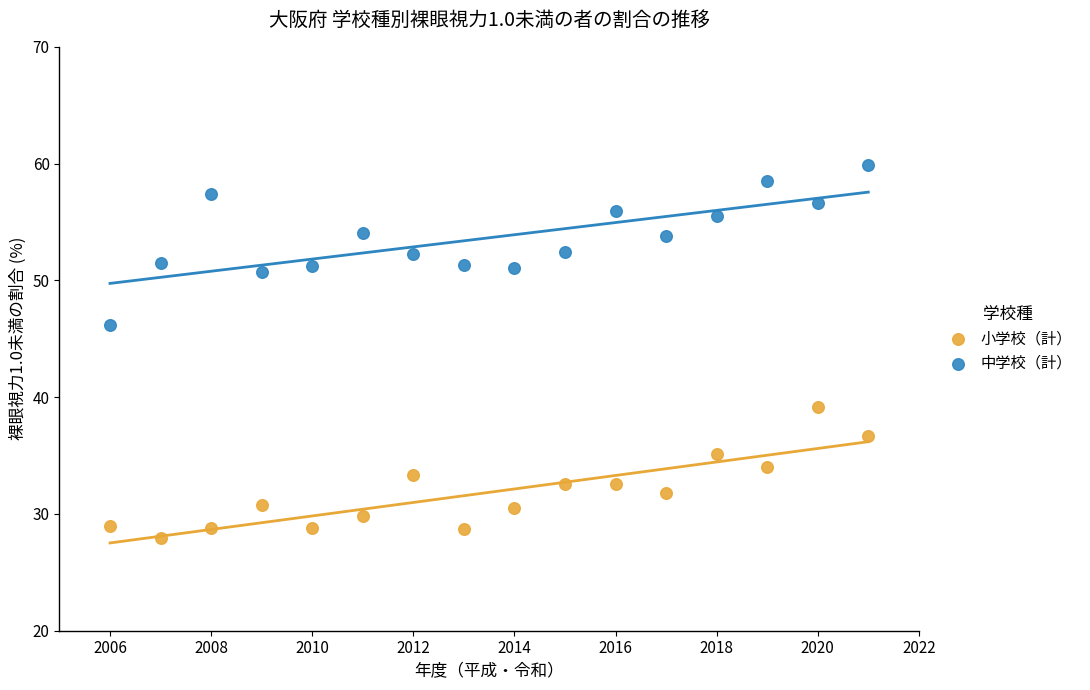

Across all data points, what is the range of X values (max minus min)?

15.0